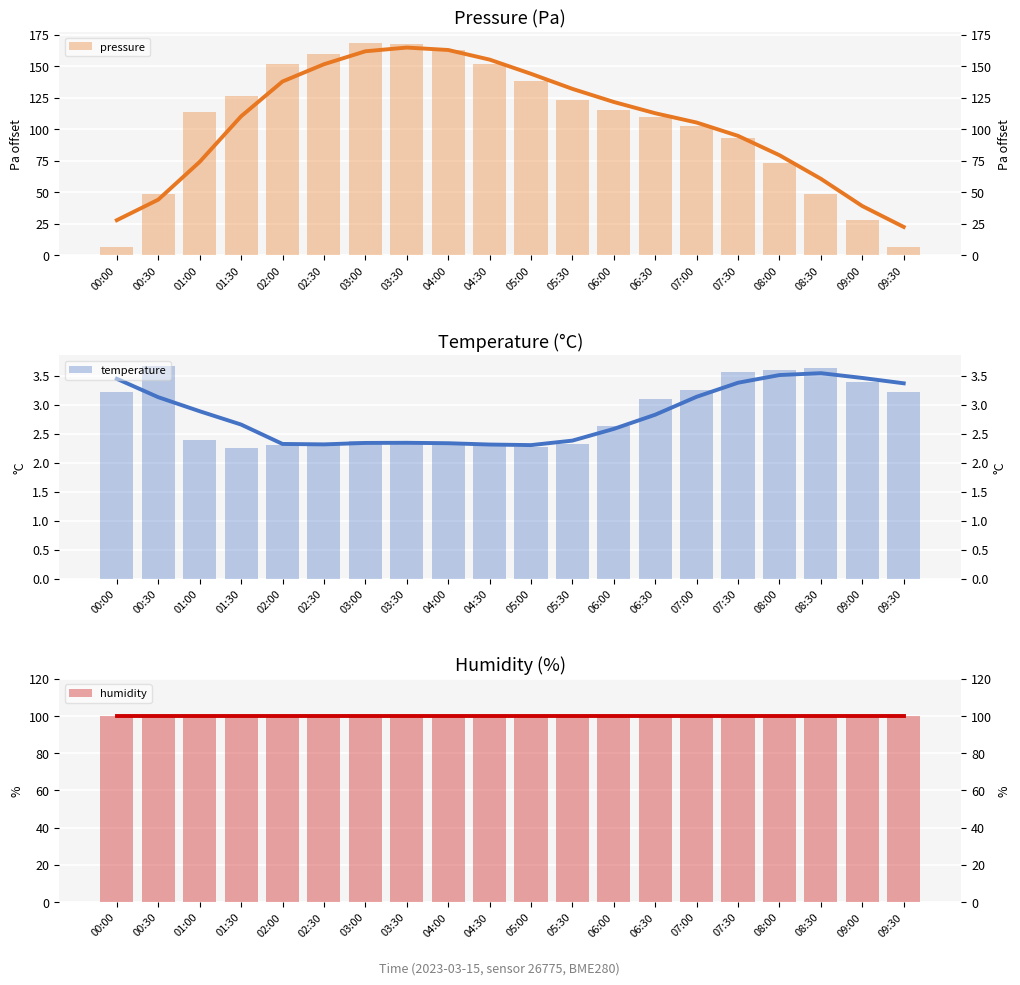

Count the number of categories in the chart.

20